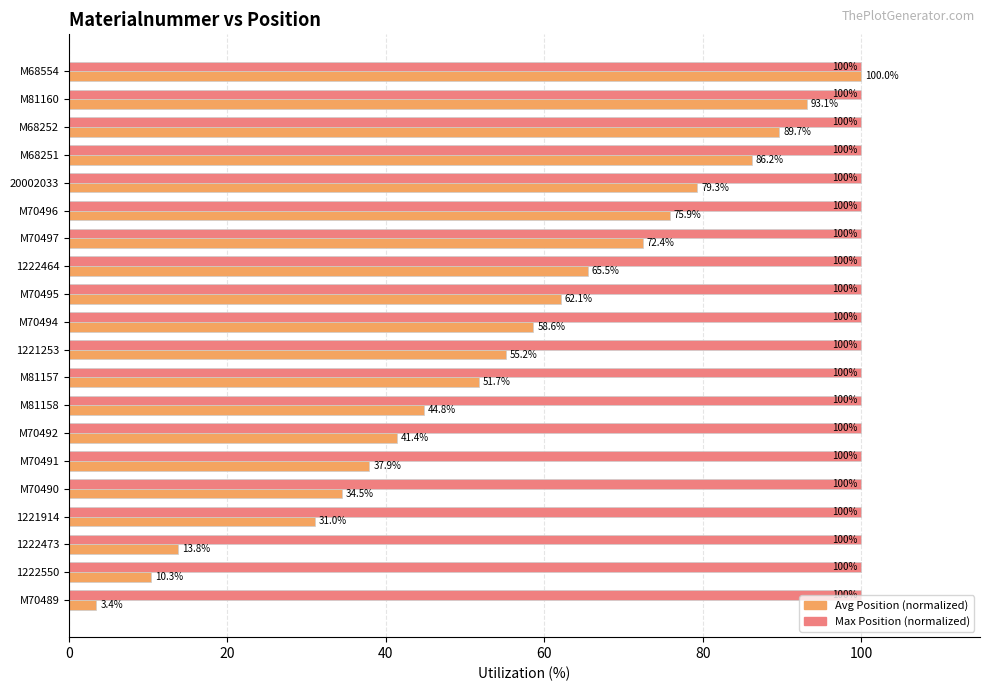

What is the average value of the Avg Position (normalized) series?

55.3